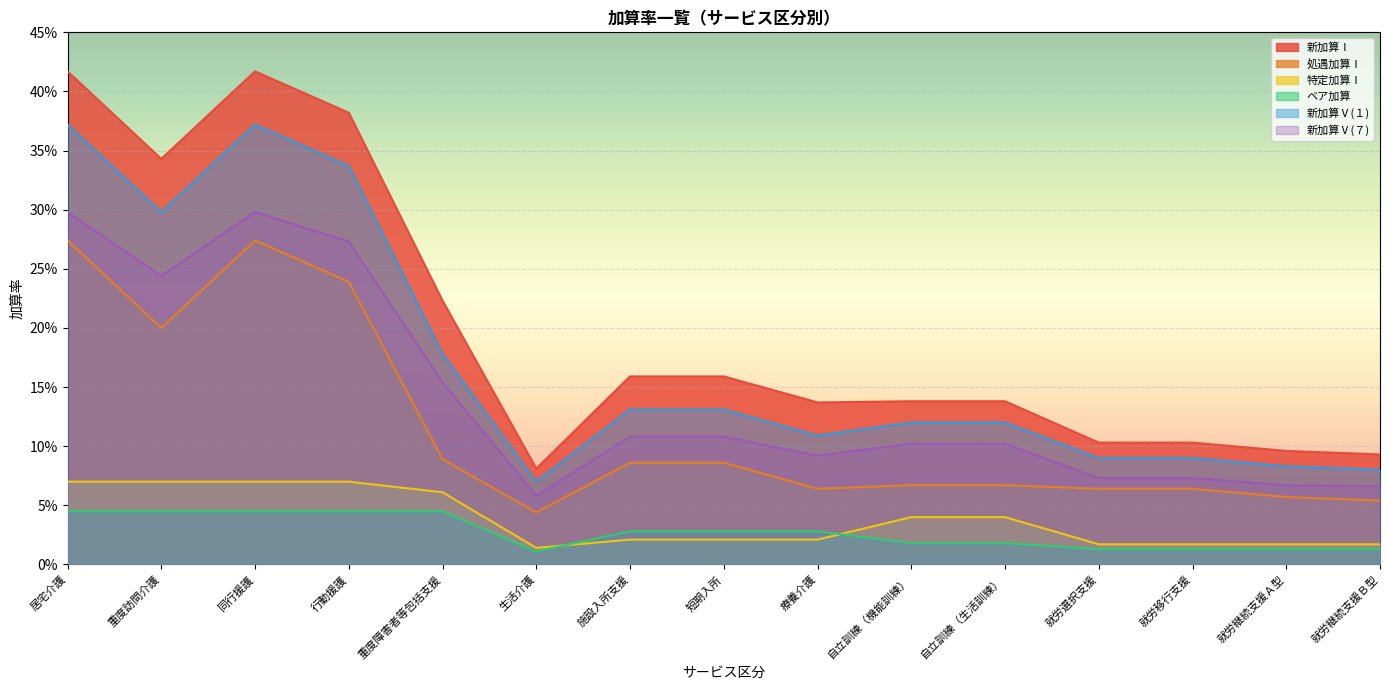

Rank the series by their maximum value, from highest to lowest.

新加算Ⅰ, 新加算Ⅴ(１), 新加算Ⅴ(７), 処遇加算Ⅰ, 特定加算Ⅰ, ベア加算